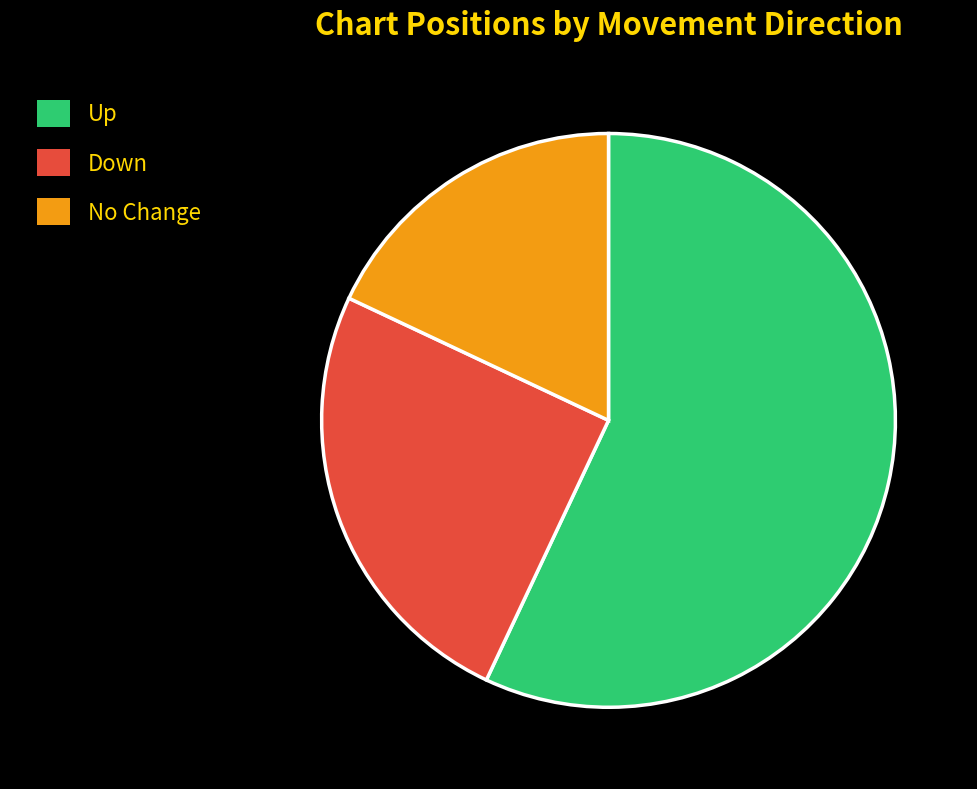

How many slices are in this pie chart?

3